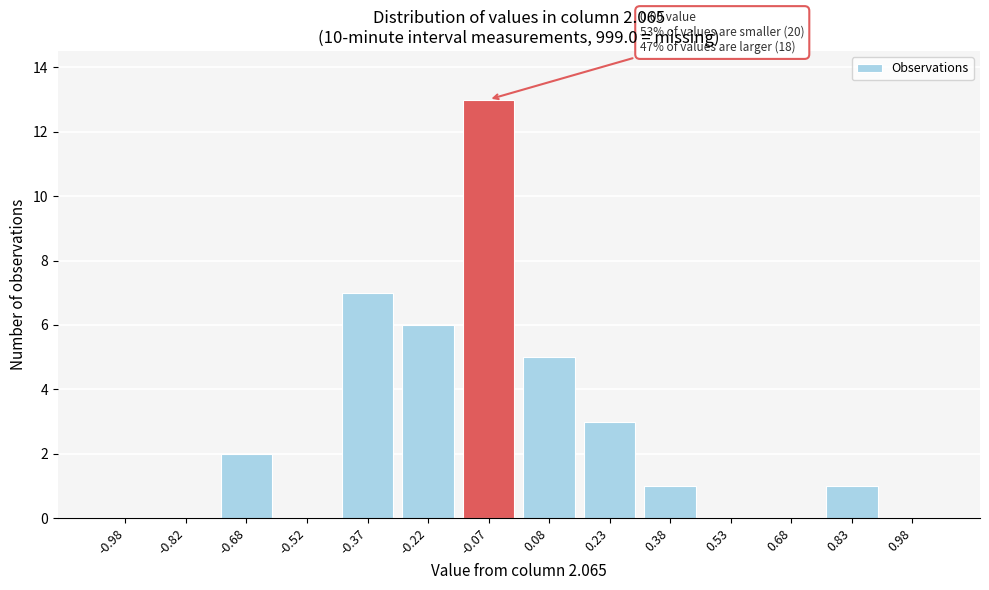

Reading left to right, what are all the values shown in this chart?

-0.98=0	-0.82=0	-0.68=2	-0.52=0	-0.37=7	-0.22=6	-0.07=13	0.08=5	0.23=3	0.38=1	0.53=0	0.68=0	0.83=1	0.98=0